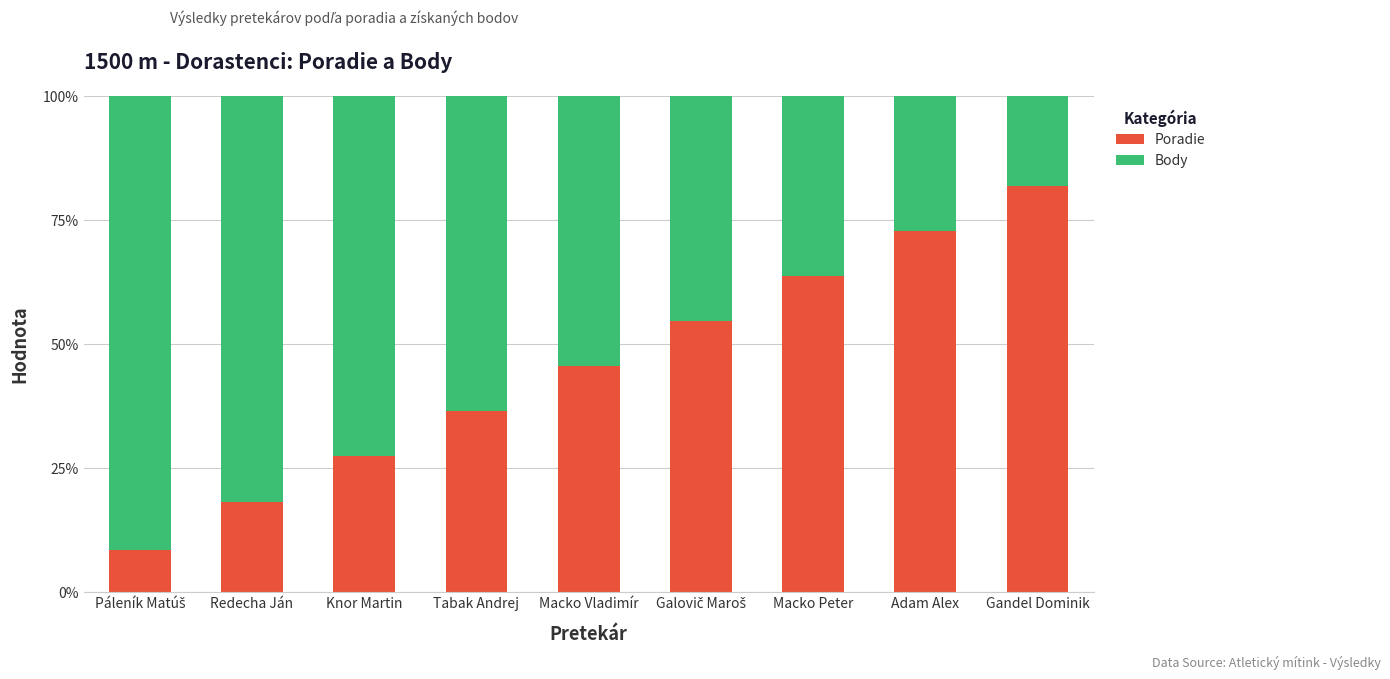

Are the bars grouped side by side (vs. stacked)?

No